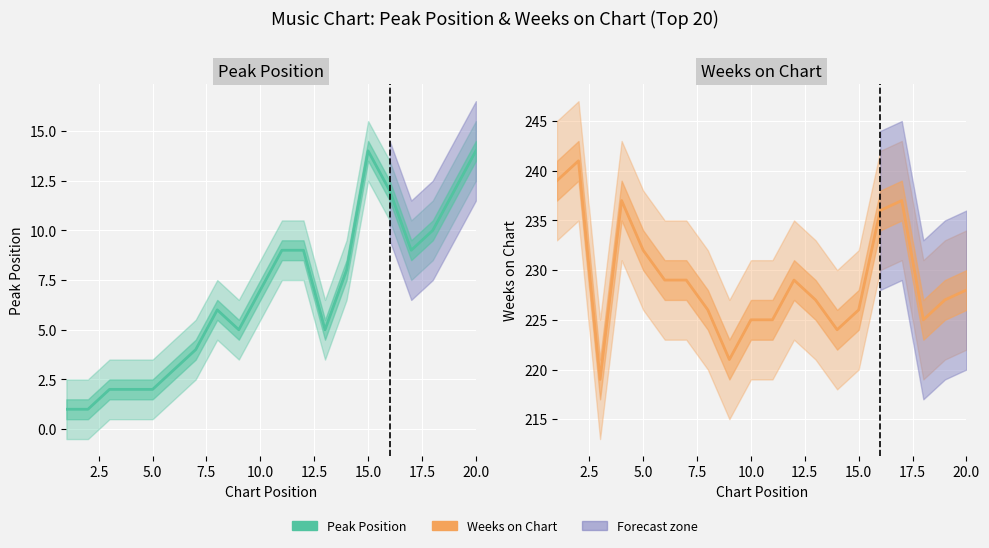

At how many categories does at least one series exceed 192?

20